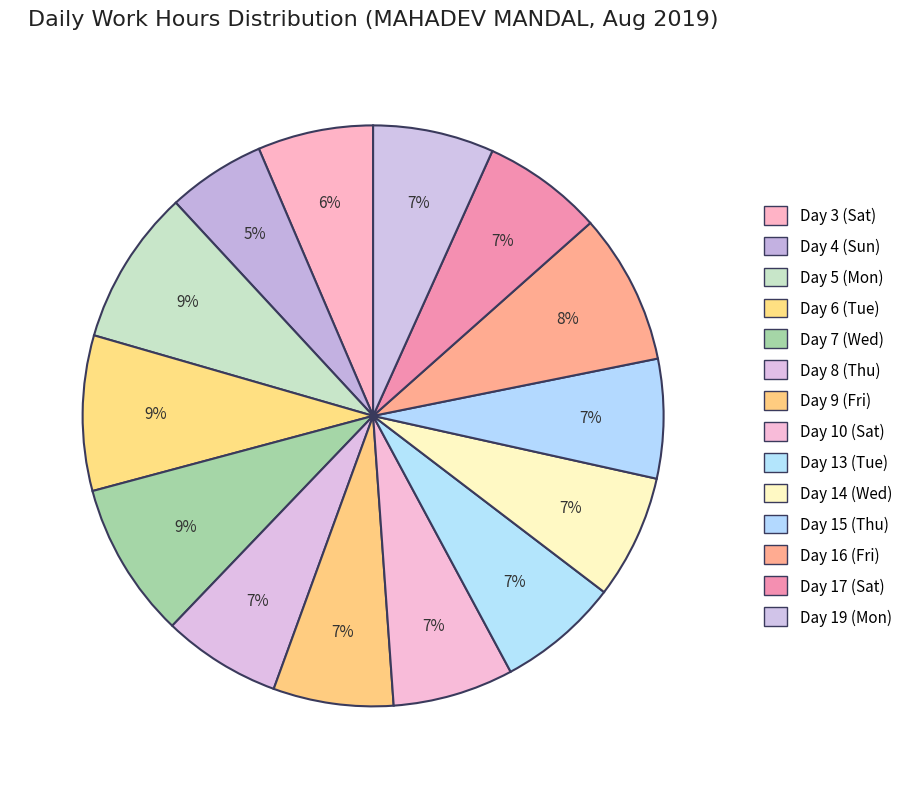

How many segments does this pie chart have?

14